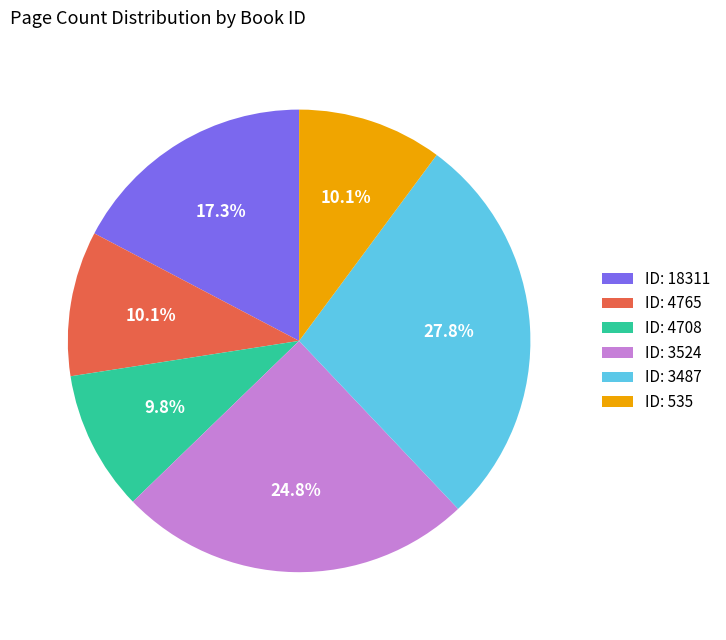

Does ID: 3487 represent more than half of the total?

No